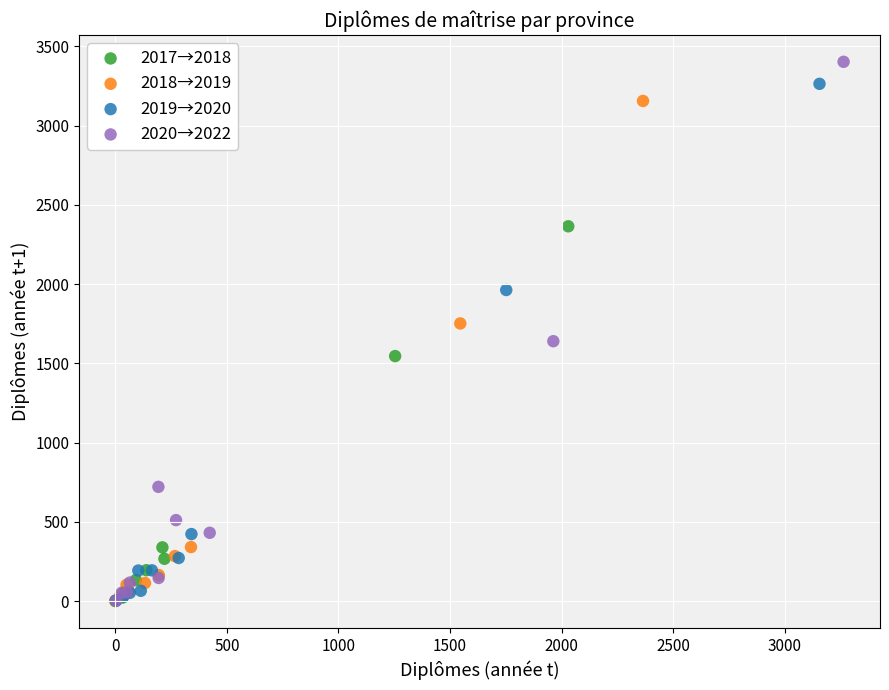

Which series has the widest spread of Y values?

2020→2022